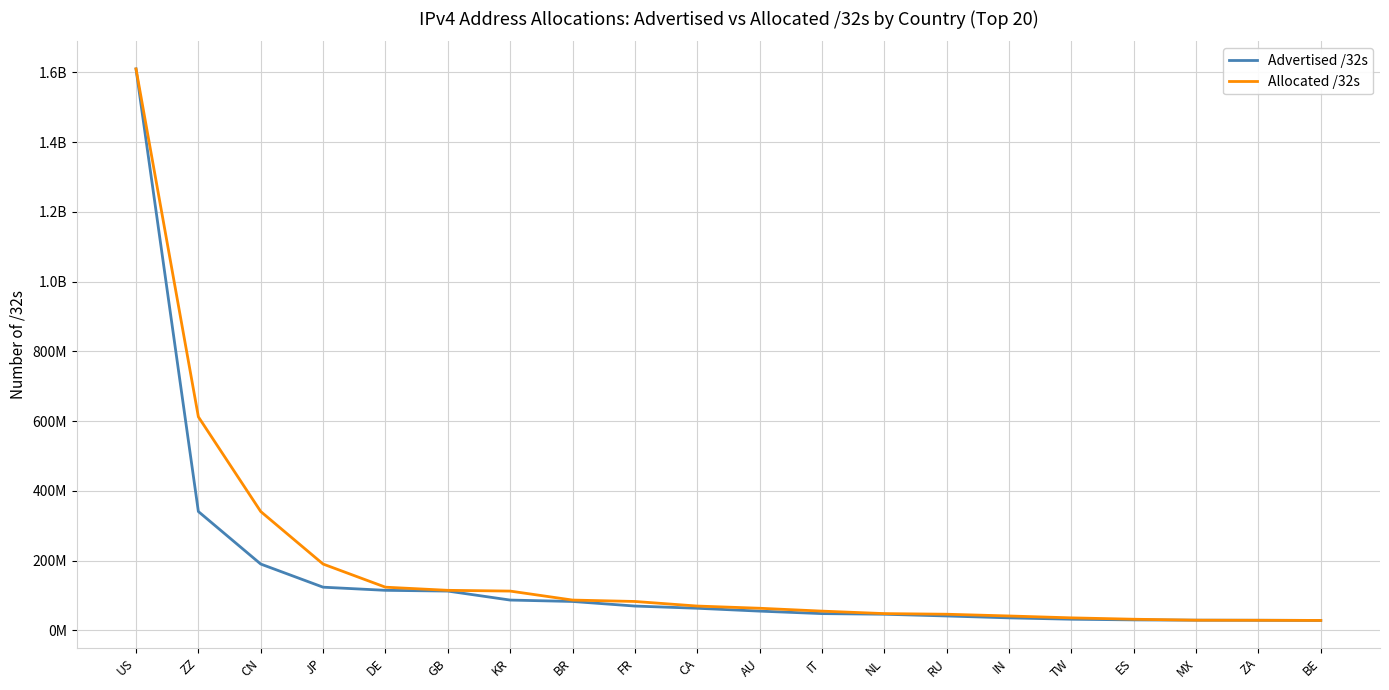

Does the chart display data point markers on the line(s)?

No